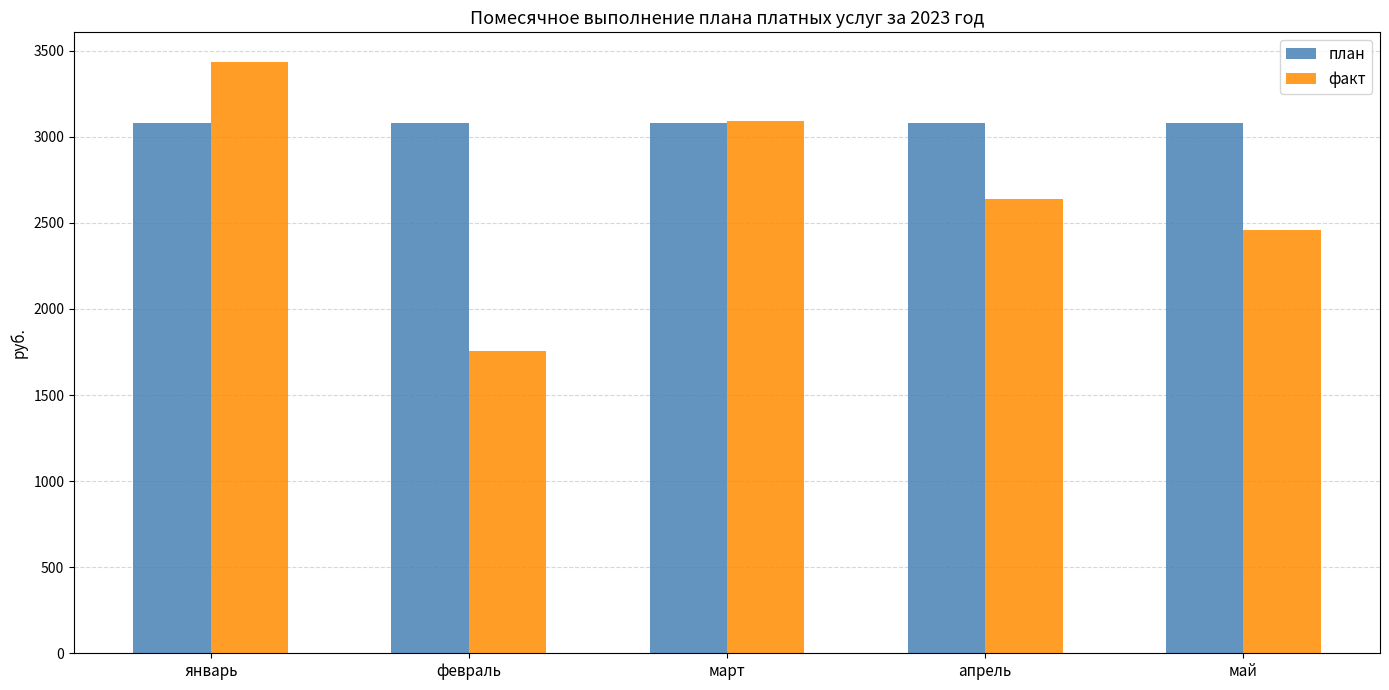

The value of факт at май is 2460. True or false?

True